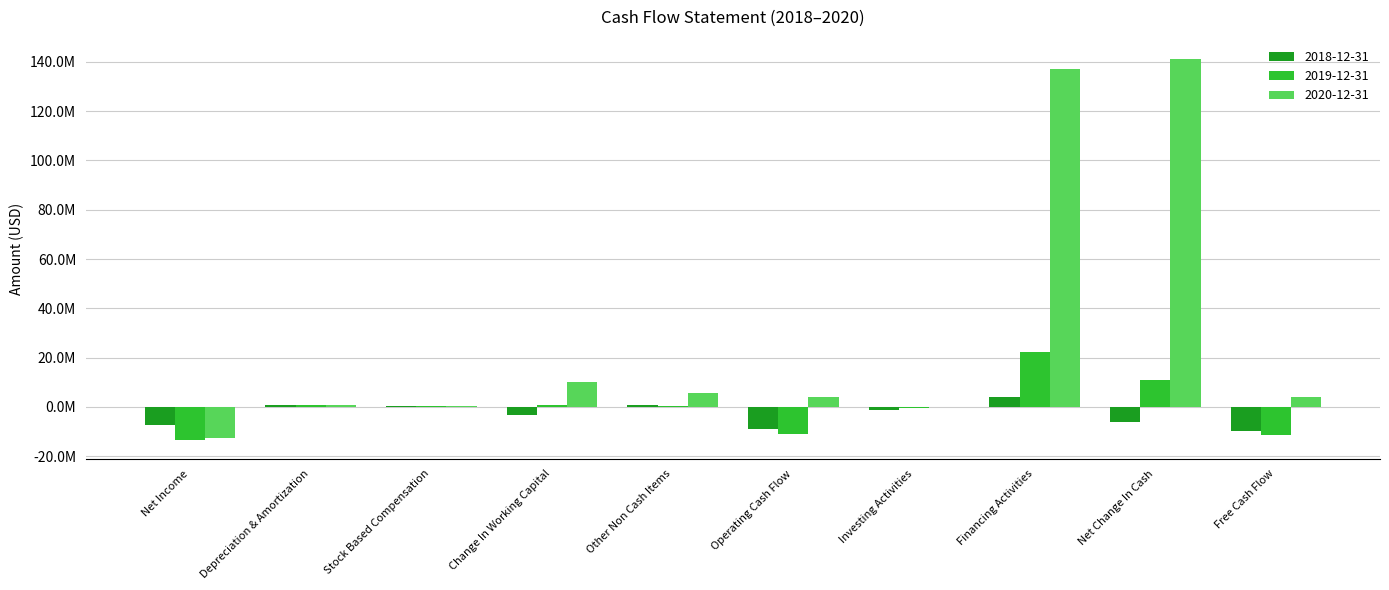

Does the chart contain stacked bars?

No